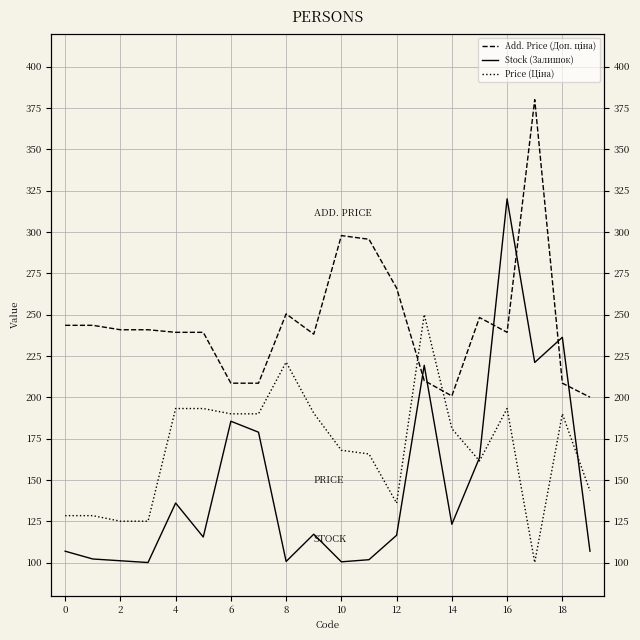

Reading left to right, transcribe all the data shown in this chart.

Add. Price (Доп. ціна): 243.5	243.5	240.8	240.8	239.2	239.2	208.5	208.5	250.4	238.1	297.8	295.5	266.0	210.1	200.8	248.2	239.2	380.0	208.5	200.0
Stock (Залишок): 106.9	102.1	101.1	100.0	136.0	115.4	185.5	178.8	100.6	117.1	100.4	101.7	116.5	219.3	123.1	163.4	320.0	221.0	236.2	106.9
Price (Ціна): 128.4	128.4	125.0	125.0	193.2	193.2	189.9	189.9	221.2	190.3	167.9	165.7	135.9	250.0	181.0	161.5	193.2	100.0	189.9	143.4